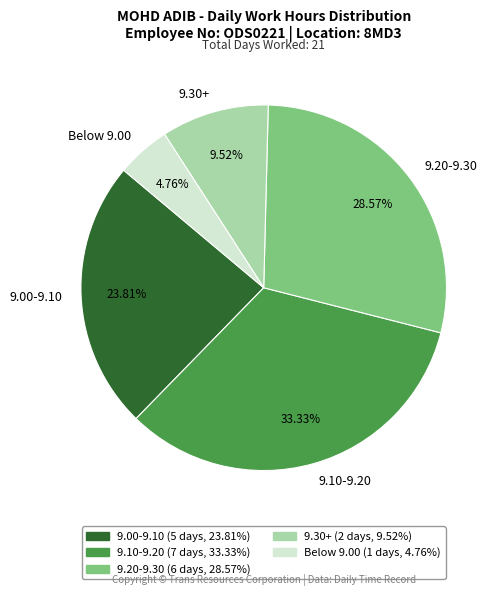

Which has a higher value, 9.30+ or 9.20-9.30?

9.20-9.30